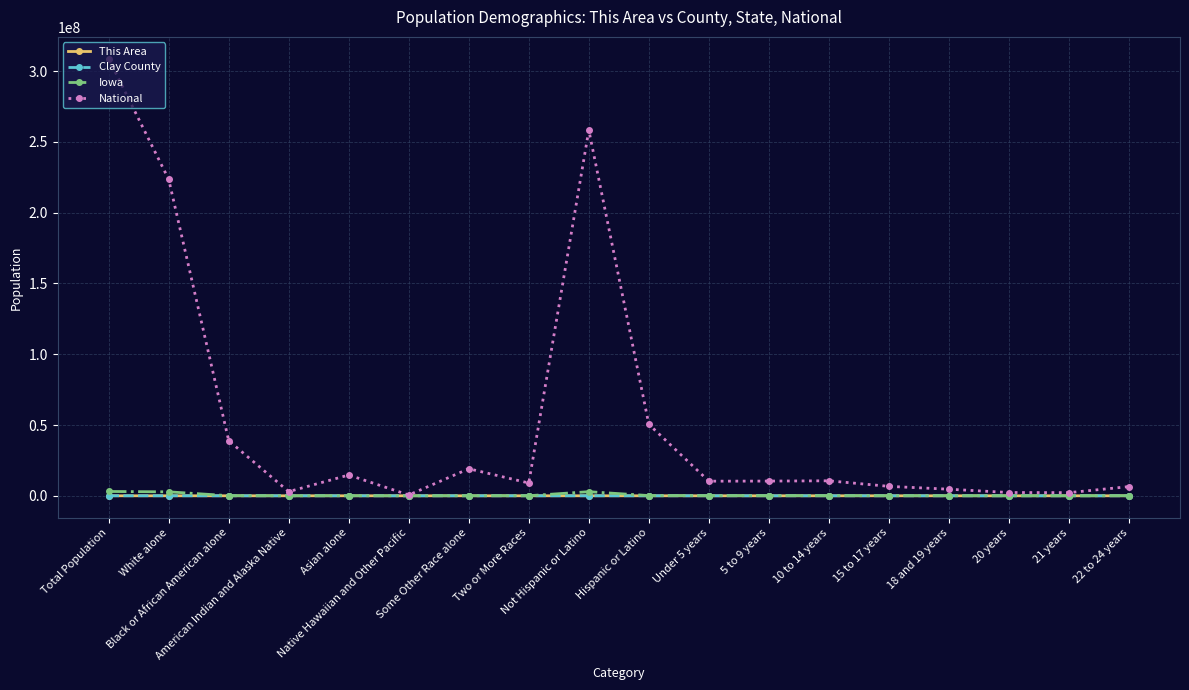

At how many categories does at least one series exceed 116382221?

3